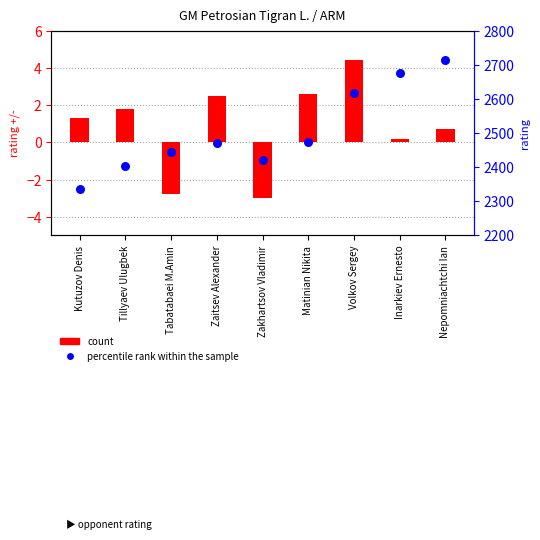

At how many categories does at least one series exceed 1872?

9